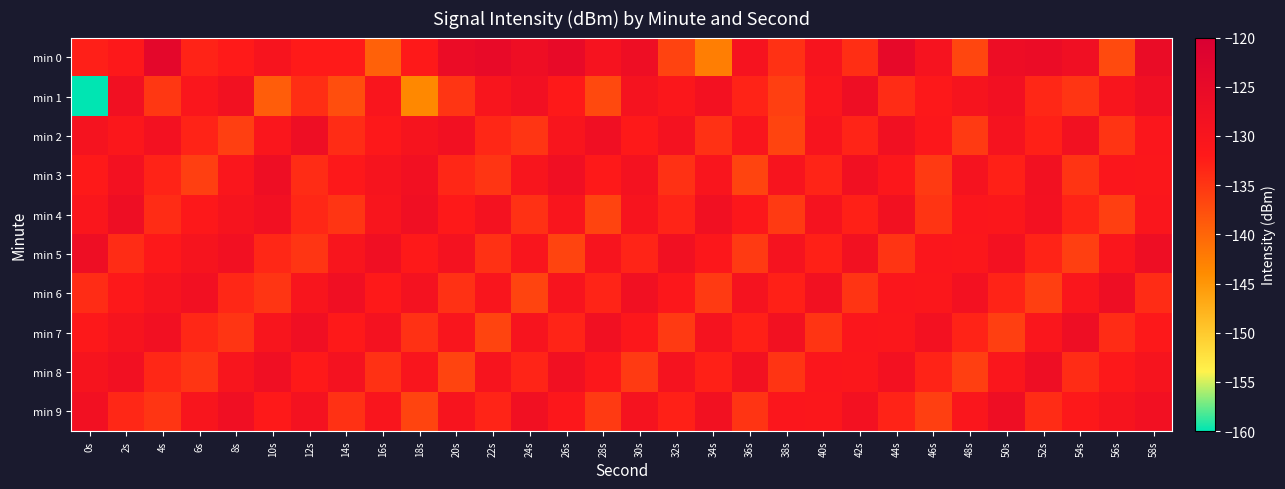

How many categories are shown in the chart?

30